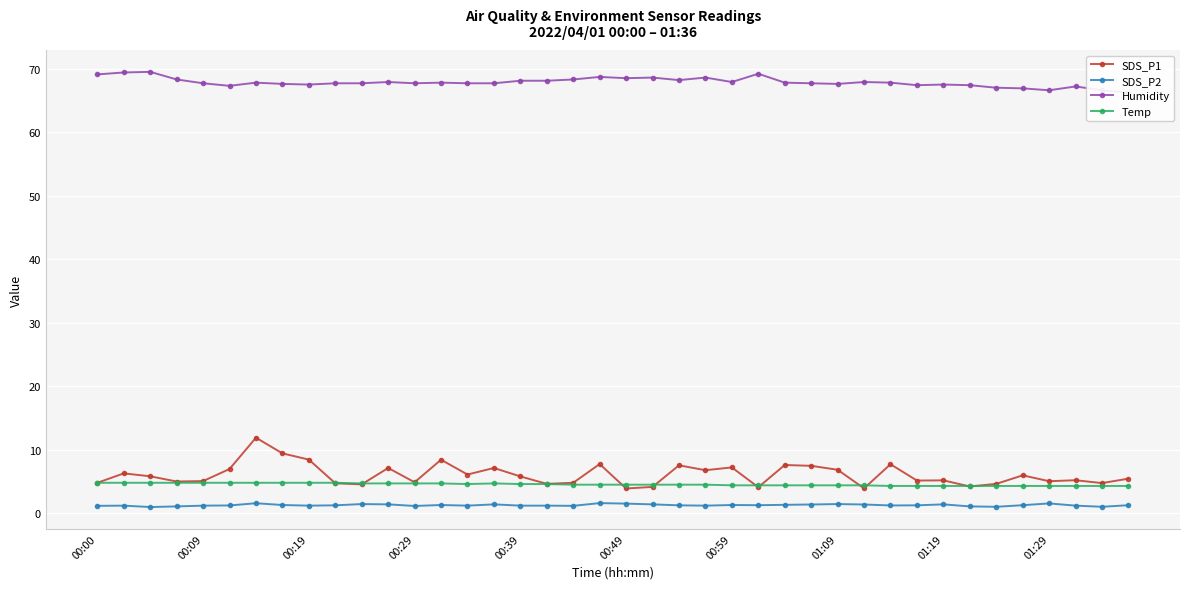

The SDS_P1 series shows 5.2 at 31. True or false?

True